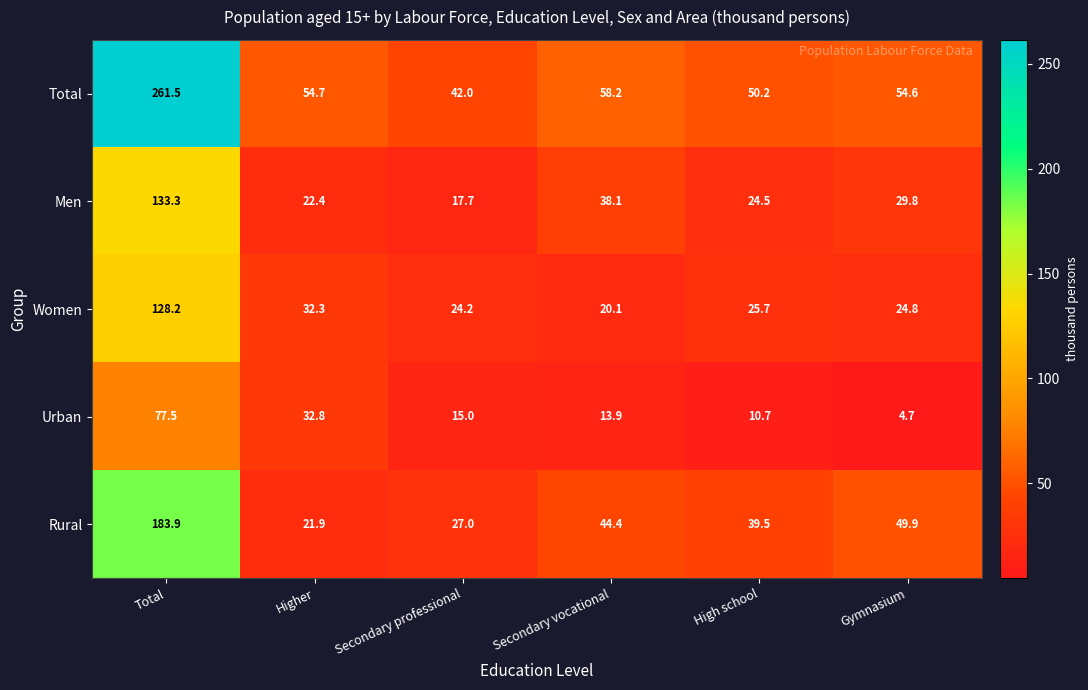

What is the lowest value of the Urban series?

4.7